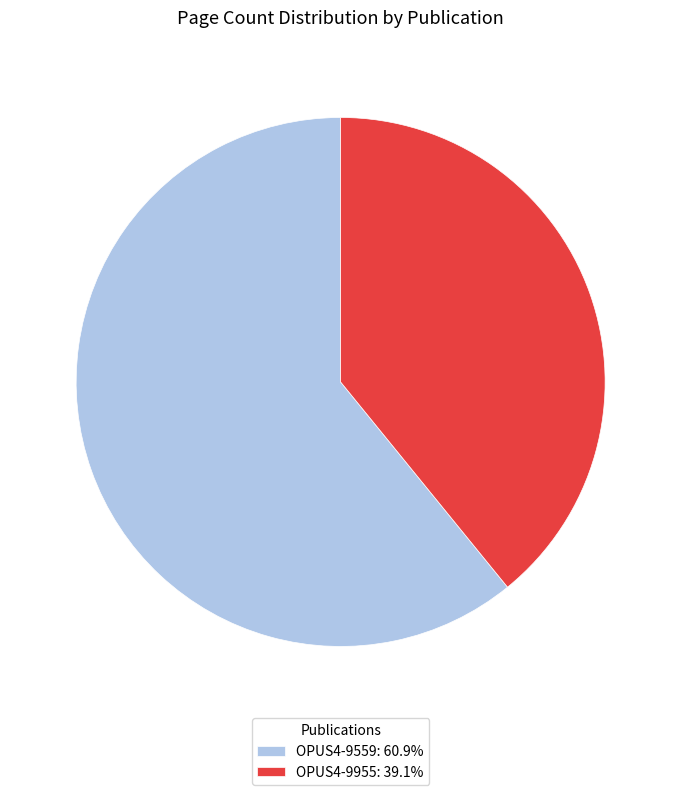

What is the smallest slice in the pie chart?

OPUS4-9955